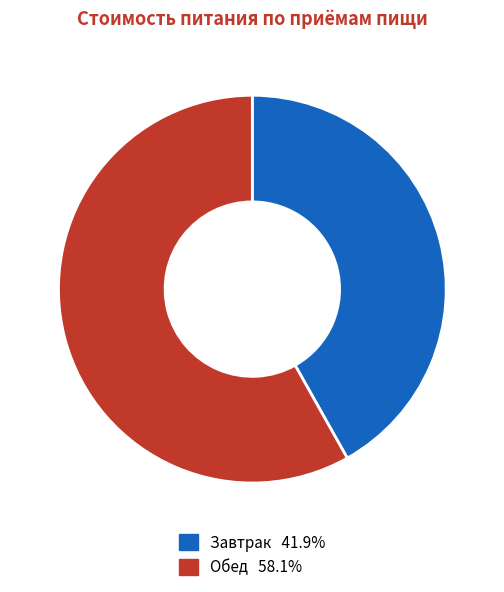

Combined, do Завтрак 41.9% and Обед 58.1% account for over 50%?

Yes